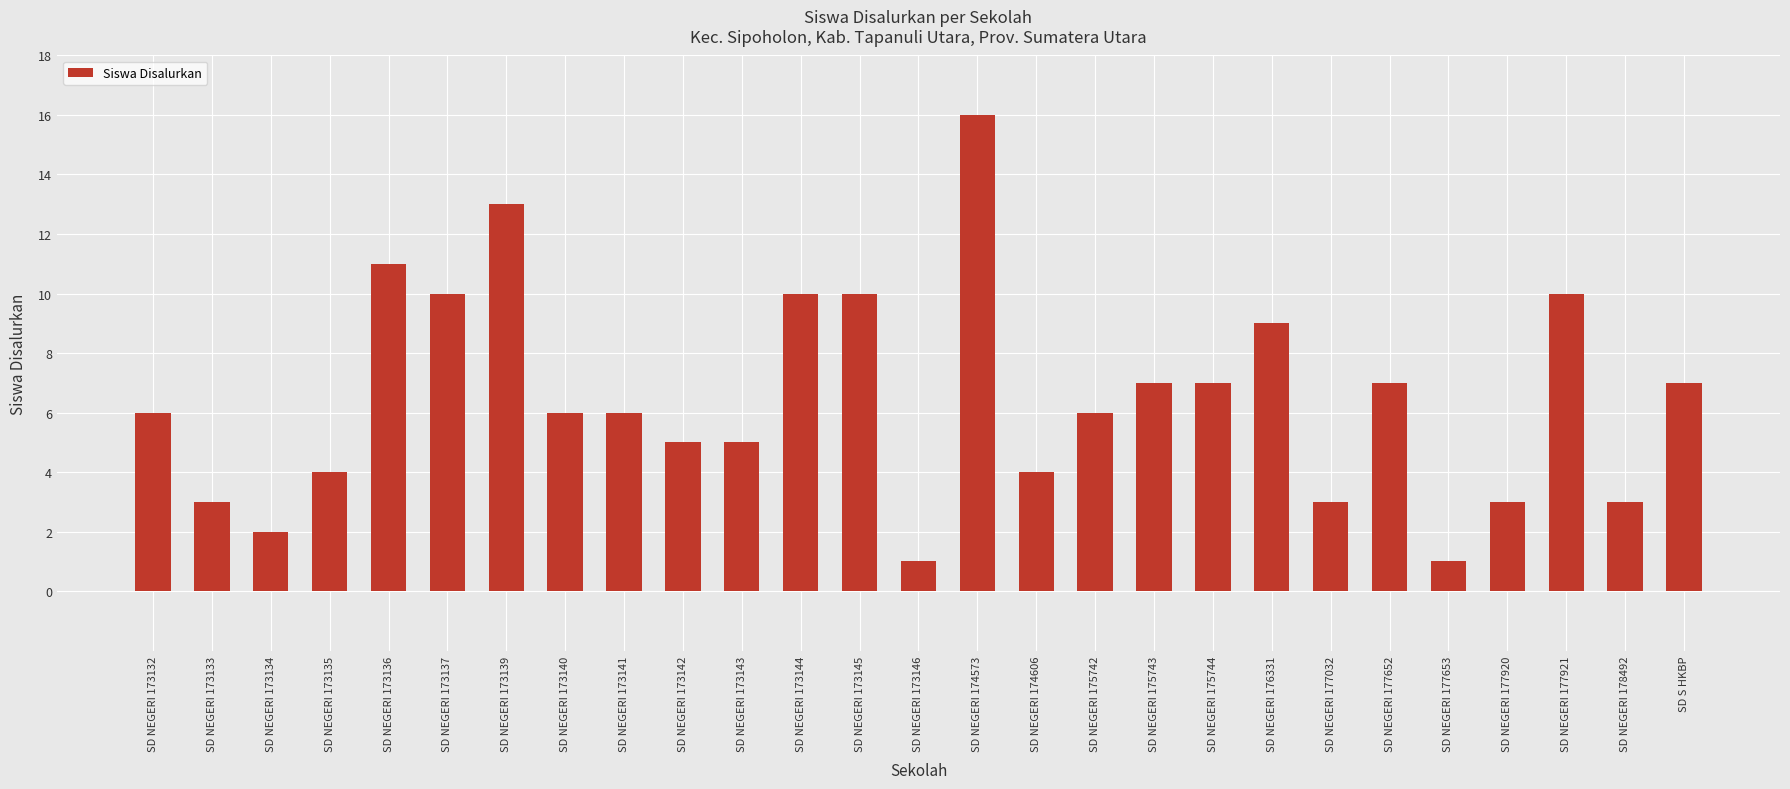

Reading right to left, extract all data points from this chart.

SD S HKBP=7	SD NEGERI 178492=3	SD NEGERI 177921=10	SD NEGERI 177920=3	SD NEGERI 177653=1	SD NEGERI 177652=7	SD NEGERI 177032=3	SD NEGERI 176331=9	SD NEGERI 175744=7	SD NEGERI 175743=7	SD NEGERI 175742=6	SD NEGERI 174606=4	SD NEGERI 174573=16	SD NEGERI 173146=1	SD NEGERI 173145=10	SD NEGERI 173144=10	SD NEGERI 173143=5	SD NEGERI 173142=5	SD NEGERI 173141=6	SD NEGERI 173140=6	SD NEGERI 173139=13	SD NEGERI 173137=10	SD NEGERI 173136=11	SD NEGERI 173135=4	SD NEGERI 173134=2	SD NEGERI 173133=3	SD NEGERI 173132=6